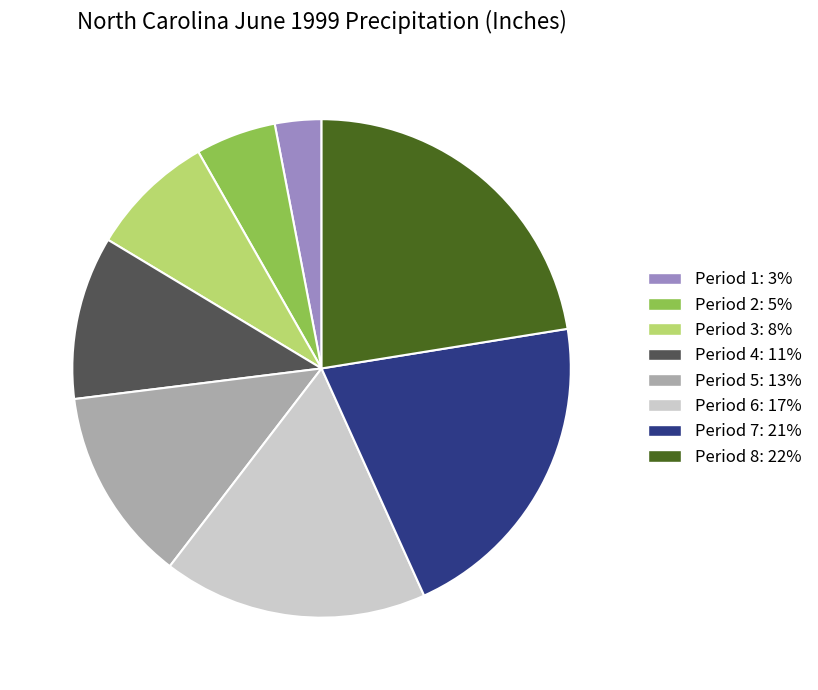

Rank the categories by value from lowest to highest.

Period 1, Period 2, Period 3, Period 4, Period 5, Period 6, Period 7, Period 8